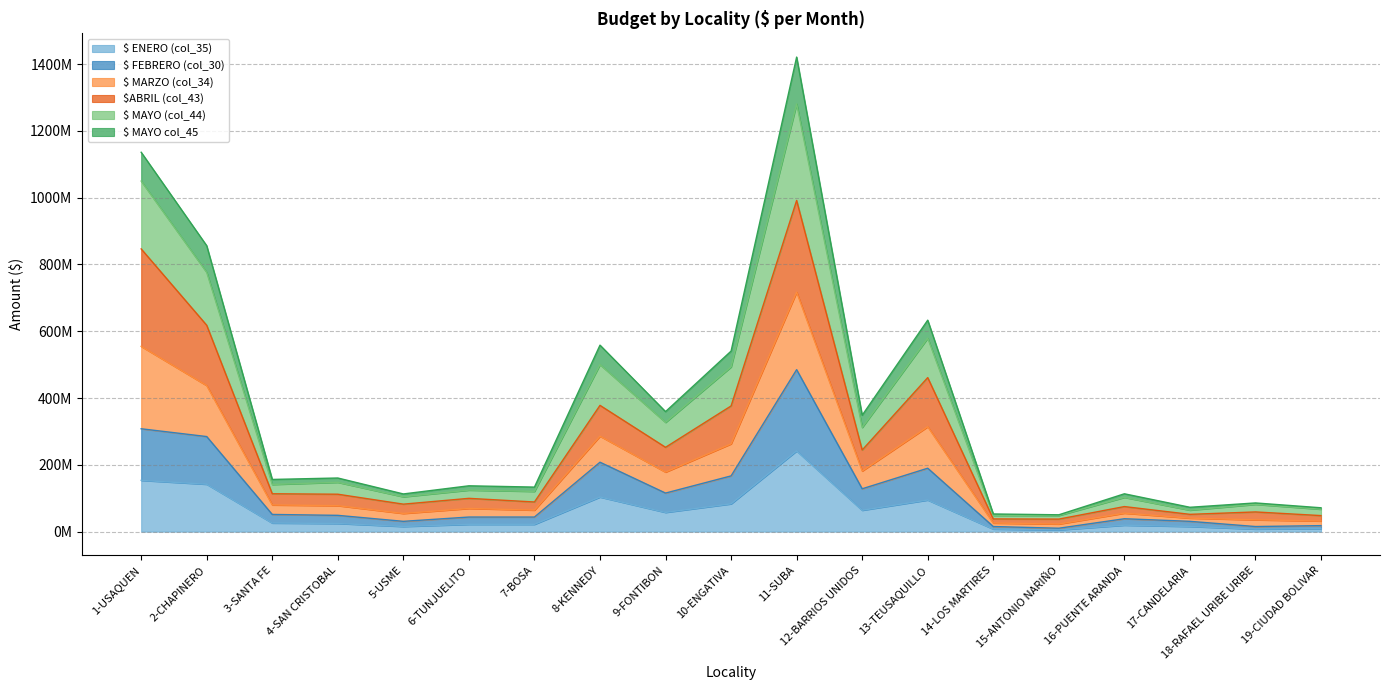

True or false: $ABRIL (col_43) and $ MAYO col_45 intersect in this chart.

False